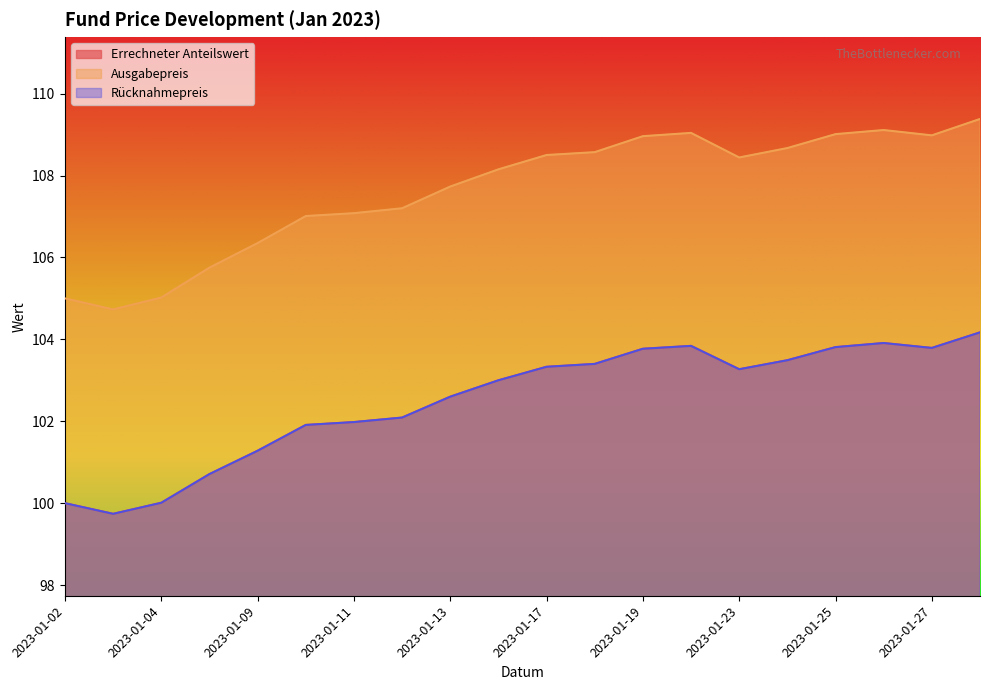

True or false: Ausgabepreis and Rücknahmepreis cross at least once.

False